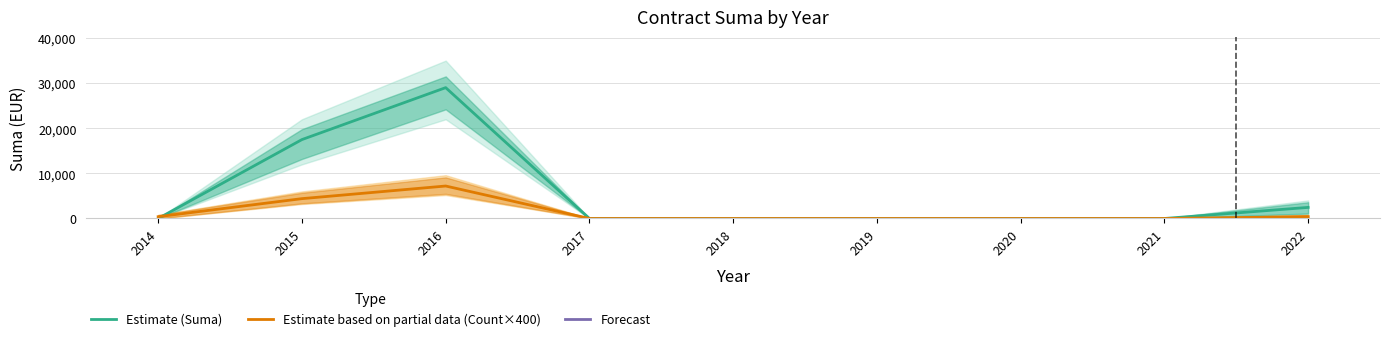

How many data points in Estimate (Suma) are above 0?

3